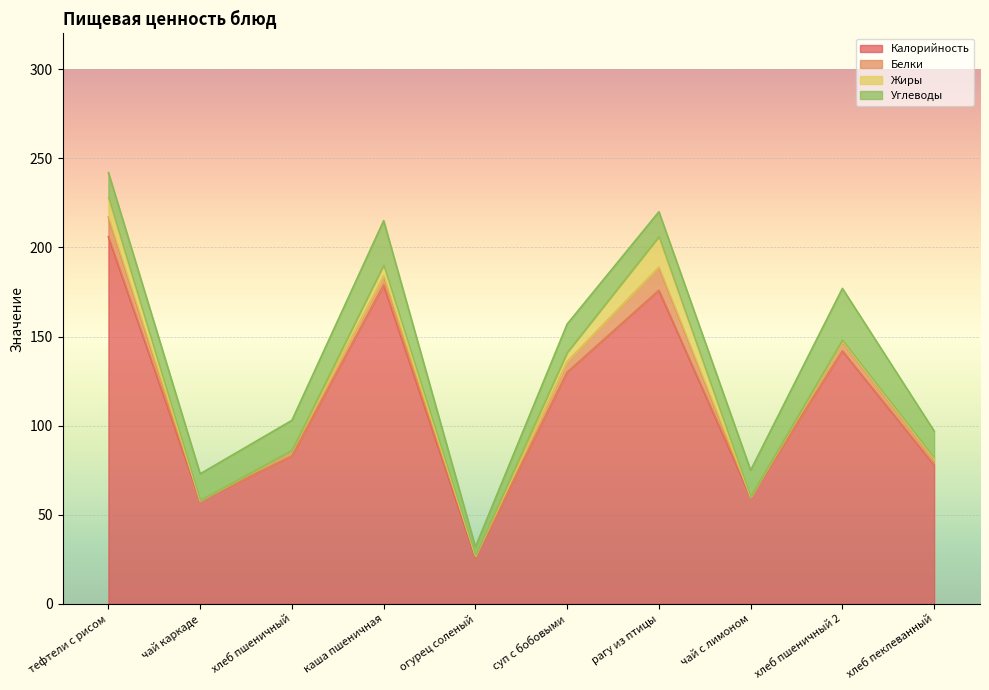

How many times do Углеводы and Жиры cross each other?

2